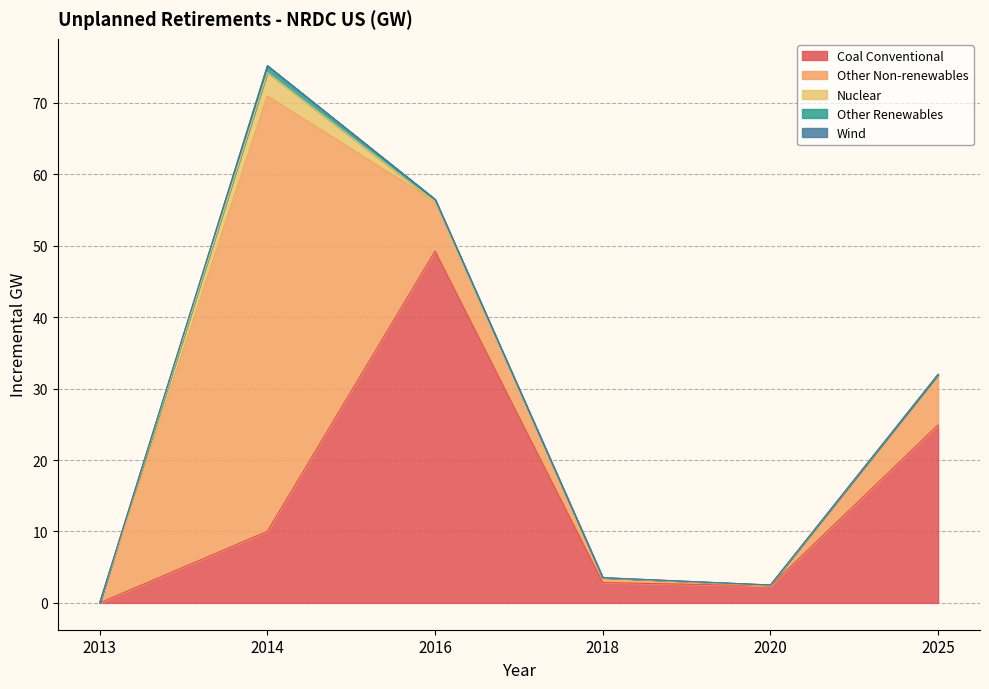

Reading right to left, list all the values displayed in this chart.

Coal Conventional: 24.9	2.4	2.8	49.3	10.0	0.0
Other Non-renewables: 7.1	0.0	0.6	6.9	61.0	0.0
Nuclear: 0.0	0.1	0.1	0.0	3.3	0.0
Other Renewables: 0.0	0.0	0.0	0.3	1.0	0.0
Wind: 0.0	0.0	0.0	0.0	0.0	0.0